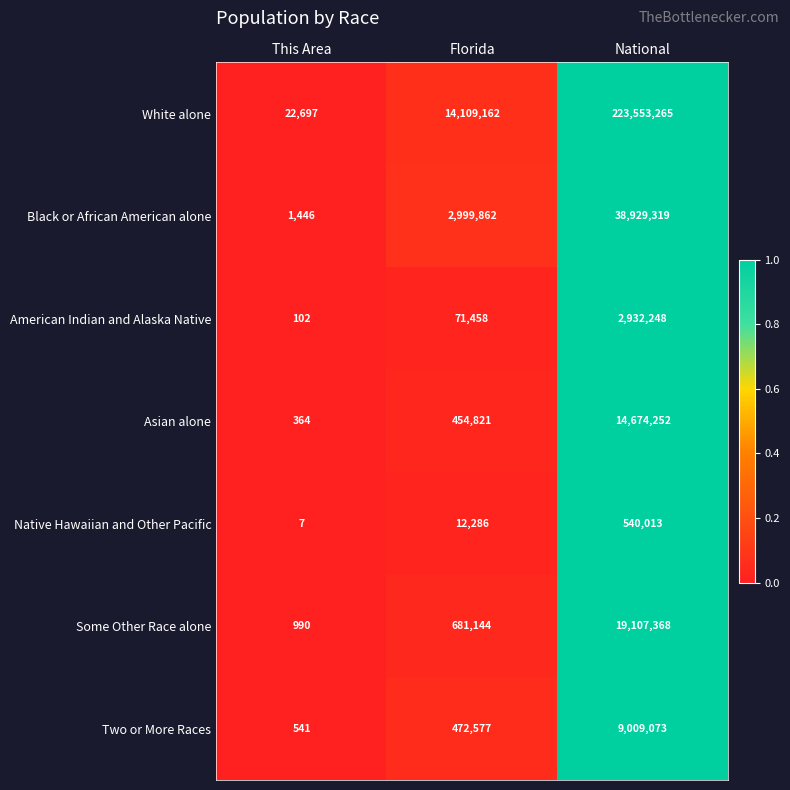

True or false: White alone has a value of 223553265 at National.

True